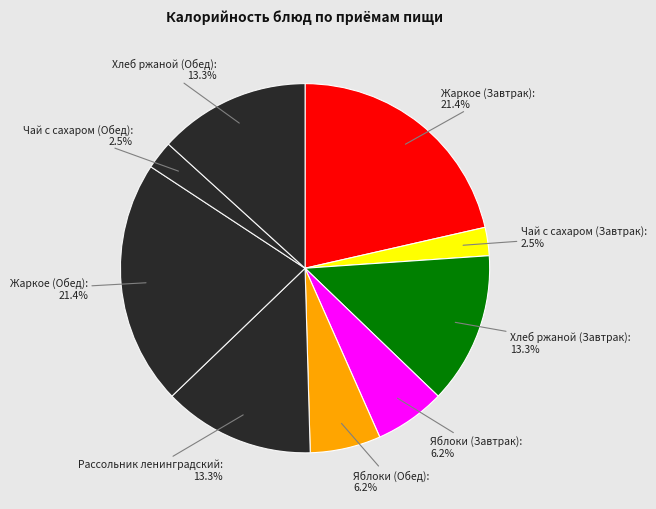

How many slices are in this pie chart?

9